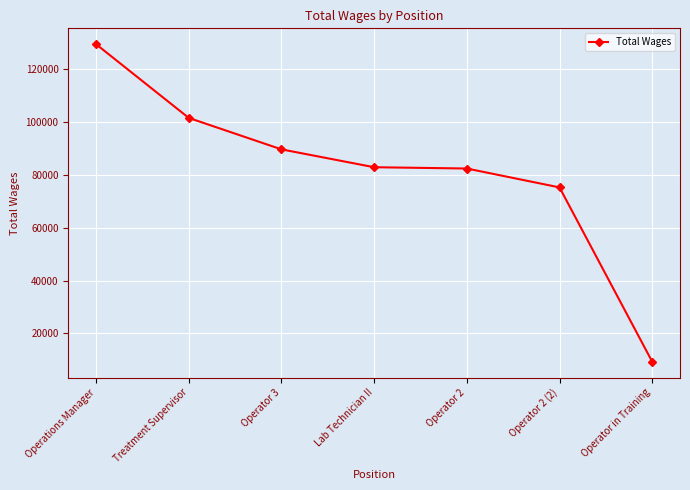

What is the difference between the maximum and minimum values?

120348